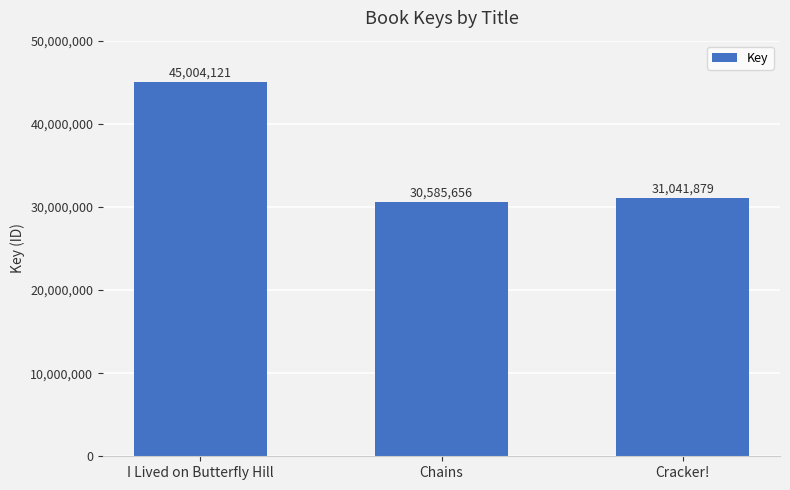

What position from the right is Chains?

2